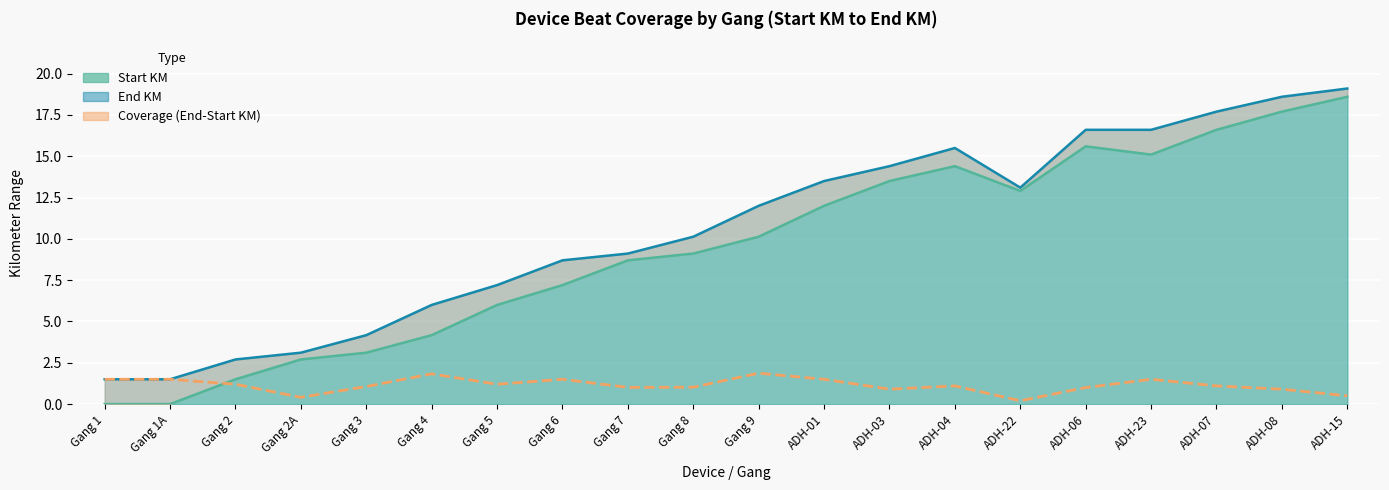

What is the greatest value displayed?

19.1